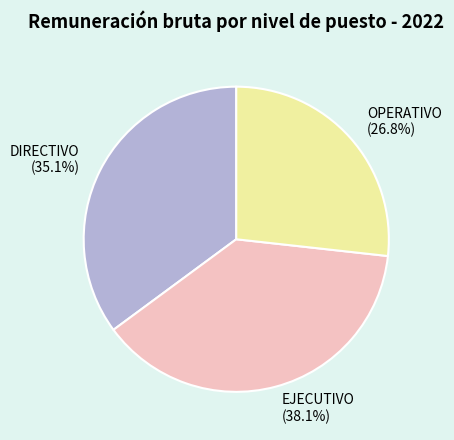

To the nearest percent, what is the difference between the DIRECTIVO and OPERATIVO slice percentages?

8%